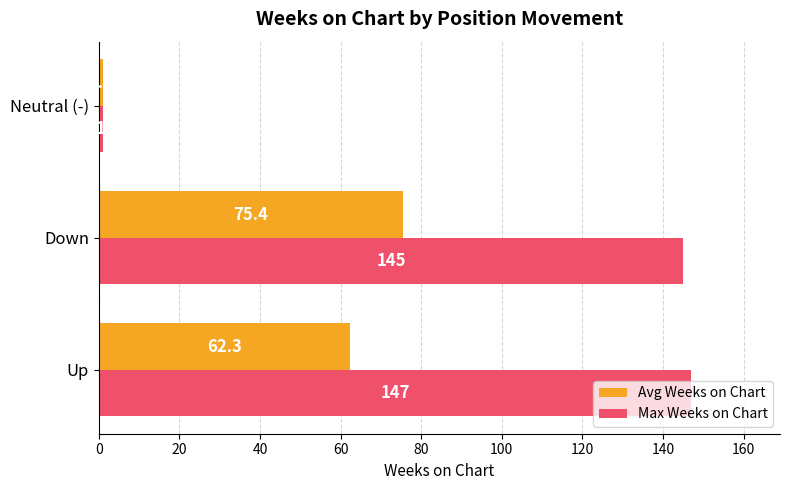

Is the value of Avg Weeks on Chart at Down greater than the value of Max Weeks on Chart at Up?

No